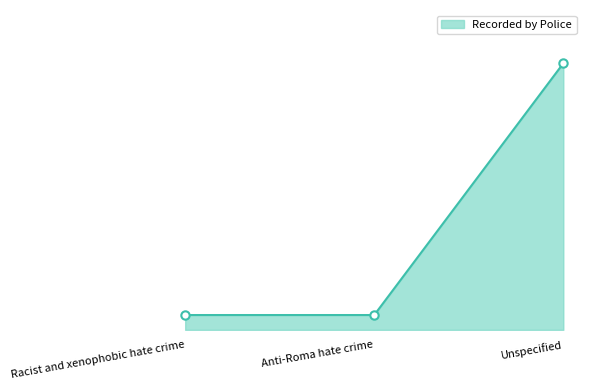

Is this an area chart (filled region under the line)?

Yes